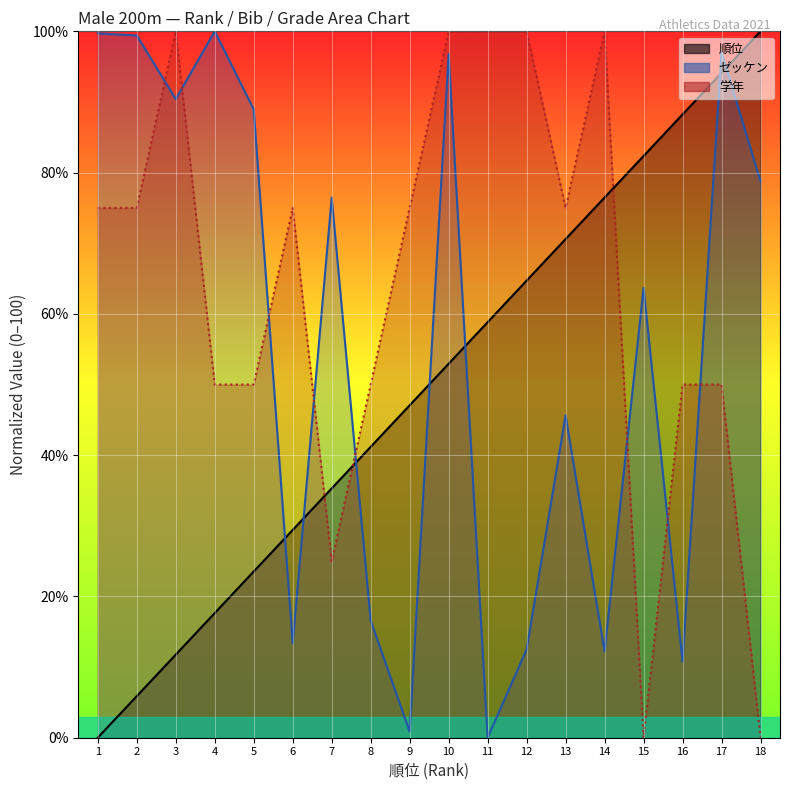

Which category has the highest value in the ゼッケン series?

4